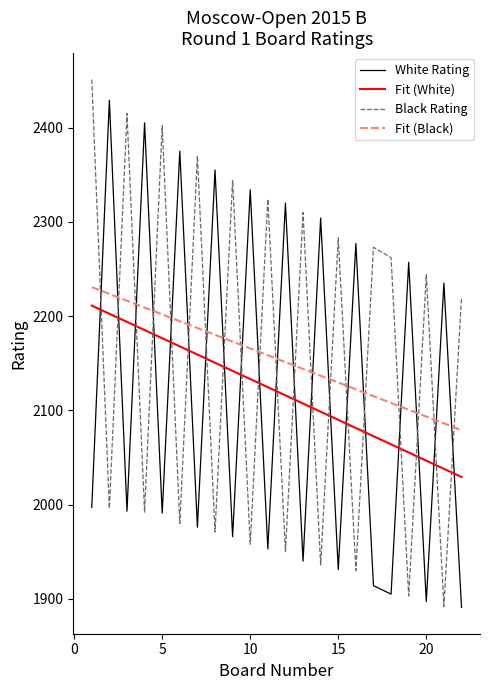

What is the average value of the White Rating series?

2120